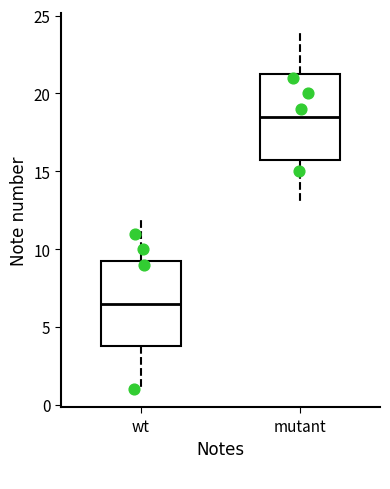

Reading left to right, transcribe this box plot: for each box, give where its median line is, the range the box spans, and where its two whiskers end, as read against the y-axis. The values are not printed on the chart, so give them approximately, as read against the axis.

wt: median 6.5, box 4.0 to 9.5, whiskers 1.0 to 12.0
mutant: median 18.5, box 16.0 to 21.5, whiskers 13.0 to 24.0